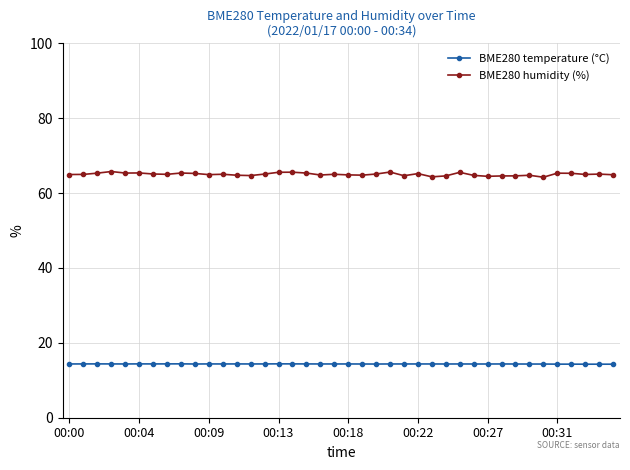

At how many categories does at least one series exceed 42?

40